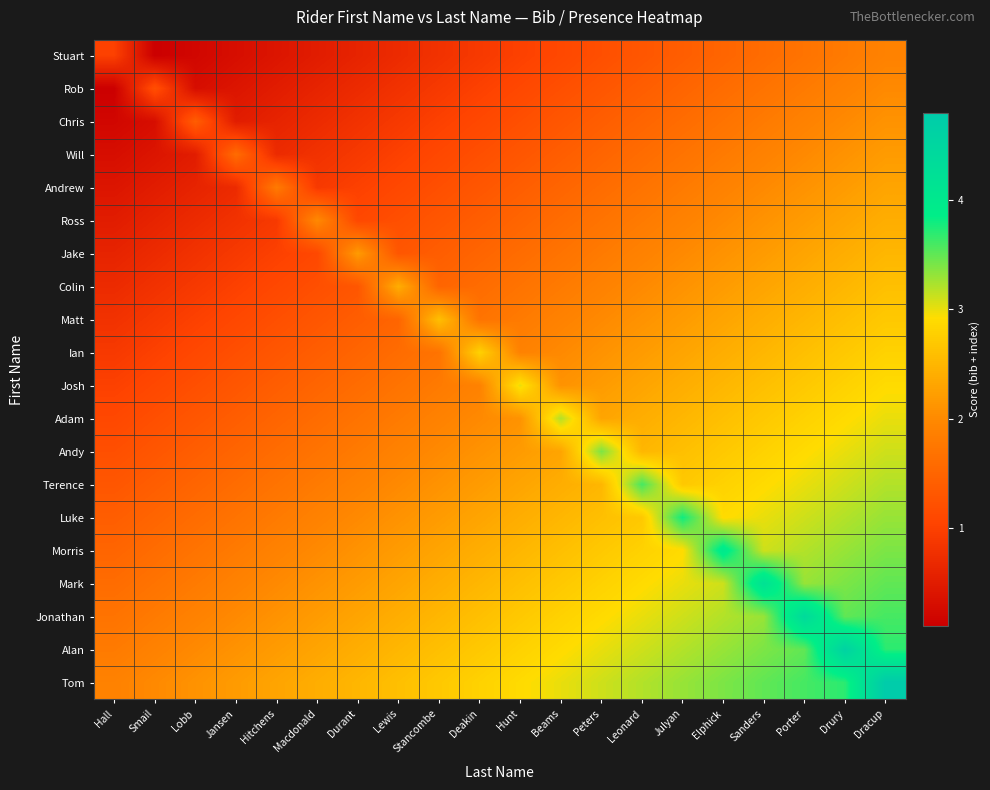

Reading left to right, list all the values displayed in this chart.

Stuart: Hall=1.0	Smail=0.1	Lobb=0.2	Jansen=0.3	Hitchens=0.4	Macdonald=0.5	Durant=0.6	Lewis=0.7	Stancombe=0.8	Deakin=0.9	Hunt=1.0	Beams=1.1	Peters=1.2	Leonard=1.3	Julyan=1.4	Elphick=1.5	Sanders=1.6	Porter=1.7	Drury=1.8	Dracup=1.9
Rob: Hall=0.1	Smail=1.2	Lobb=0.3	Jansen=0.4	Hitchens=0.5	Macdonald=0.6	Durant=0.7	Lewis=0.8	Stancombe=0.9	Deakin=1.0	Hunt=1.1	Beams=1.2	Peters=1.3	Leonard=1.4	Julyan=1.5	Elphick=1.6	Sanders=1.7	Porter=1.8	Drury=1.9	Dracup=2.0
Chris: Hall=0.2	Smail=0.3	Lobb=1.4	Jansen=0.5	Hitchens=0.6	Macdonald=0.7	Durant=0.8	Lewis=0.9	Stancombe=1.0	Deakin=1.1	Hunt=1.2	Beams=1.3	Peters=1.4	Leonard=1.5	Julyan=1.6	Elphick=1.7	Sanders=1.8	Porter=1.9	Drury=2.0	Dracup=2.1
Will: Hall=0.3	Smail=0.4	Lobb=0.5	Jansen=1.6	Hitchens=0.7	Macdonald=0.8	Durant=0.9	Lewis=1.0	Stancombe=1.1	Deakin=1.2	Hunt=1.3	Beams=1.4	Peters=1.5	Leonard=1.6	Julyan=1.7	Elphick=1.8	Sanders=1.9	Porter=2.0	Drury=2.1	Dracup=2.2
Andrew: Hall=0.4	Smail=0.5	Lobb=0.6	Jansen=0.7	Hitchens=1.8	Macdonald=0.9	Durant=1.0	Lewis=1.1	Stancombe=1.2	Deakin=1.3	Hunt=1.4	Beams=1.5	Peters=1.6	Leonard=1.7	Julyan=1.8	Elphick=1.9	Sanders=2.0	Porter=2.1	Drury=2.2	Dracup=2.3
Ross: Hall=0.5	Smail=0.6	Lobb=0.7	Jansen=0.8	Hitchens=0.9	Macdonald=2.0	Durant=1.1	Lewis=1.2	Stancombe=1.3	Deakin=1.4	Hunt=1.5	Beams=1.6	Peters=1.7	Leonard=1.8	Julyan=1.9	Elphick=2.0	Sanders=2.1	Porter=2.2	Drury=2.3	Dracup=2.4
Jake: Hall=0.6	Smail=0.7	Lobb=0.8	Jansen=0.9	Hitchens=1.0	Macdonald=1.1	Durant=2.2	Lewis=1.3	Stancombe=1.4	Deakin=1.5	Hunt=1.6	Beams=1.7	Peters=1.8	Leonard=1.9	Julyan=2.0	Elphick=2.1	Sanders=2.2	Porter=2.3	Drury=2.4	Dracup=2.5
Colin: Hall=0.7	Smail=0.8	Lobb=0.9	Jansen=1.0	Hitchens=1.1	Macdonald=1.2	Durant=1.3	Lewis=2.4	Stancombe=1.5	Deakin=1.6	Hunt=1.7	Beams=1.8	Peters=1.9	Leonard=2.0	Julyan=2.1	Elphick=2.2	Sanders=2.3	Porter=2.4	Drury=2.5	Dracup=2.6
Matt: Hall=0.8	Smail=0.9	Lobb=1.0	Jansen=1.1	Hitchens=1.2	Macdonald=1.3	Durant=1.4	Lewis=1.5	Stancombe=2.6	Deakin=1.7	Hunt=1.8	Beams=1.9	Peters=2.0	Leonard=2.1	Julyan=2.2	Elphick=2.3	Sanders=2.4	Porter=2.5	Drury=2.6	Dracup=2.7
Ian: Hall=0.9	Smail=1.0	Lobb=1.1	Jansen=1.2	Hitchens=1.3	Macdonald=1.4	Durant=1.5	Lewis=1.6	Stancombe=1.7	Deakin=2.8	Hunt=1.9	Beams=2.0	Peters=2.1	Leonard=2.2	Julyan=2.3	Elphick=2.4	Sanders=2.5	Porter=2.6	Drury=2.7	Dracup=2.8
Josh: Hall=1.0	Smail=1.1	Lobb=1.2	Jansen=1.3	Hitchens=1.4	Macdonald=1.5	Durant=1.6	Lewis=1.7	Stancombe=1.8	Deakin=1.9	Hunt=3.0	Beams=2.1	Peters=2.2	Leonard=2.3	Julyan=2.4	Elphick=2.5	Sanders=2.6	Porter=2.7	Drury=2.8	Dracup=2.9
Adam: Hall=1.1	Smail=1.2	Lobb=1.3	Jansen=1.4	Hitchens=1.5	Macdonald=1.6	Durant=1.7	Lewis=1.8	Stancombe=1.9	Deakin=2.0	Hunt=2.1	Beams=3.2	Peters=2.3	Leonard=2.4	Julyan=2.5	Elphick=2.6	Sanders=2.7	Porter=2.8	Drury=2.9	Dracup=3.0
Andy: Hall=1.2	Smail=1.3	Lobb=1.4	Jansen=1.5	Hitchens=1.6	Macdonald=1.7	Durant=1.8	Lewis=1.9	Stancombe=2.0	Deakin=2.1	Hunt=2.2	Beams=2.3	Peters=3.4	Leonard=2.5	Julyan=2.6	Elphick=2.7	Sanders=2.8	Porter=2.9	Drury=3.0	Dracup=3.1
Terence: Hall=1.3	Smail=1.4	Lobb=1.5	Jansen=1.6	Hitchens=1.7	Macdonald=1.8	Durant=1.9	Lewis=2.0	Stancombe=2.1	Deakin=2.2	Hunt=2.3	Beams=2.4	Peters=2.5	Leonard=3.6	Julyan=2.7	Elphick=2.8	Sanders=2.9	Porter=3.0	Drury=3.1	Dracup=3.2
Luke: Hall=1.4	Smail=1.5	Lobb=1.6	Jansen=1.7	Hitchens=1.8	Macdonald=1.9	Durant=2.0	Lewis=2.1	Stancombe=2.2	Deakin=2.3	Hunt=2.4	Beams=2.5	Peters=2.6	Leonard=2.7	Julyan=3.8	Elphick=2.9	Sanders=3.0	Porter=3.1	Drury=3.2	Dracup=3.3
Morris: Hall=1.5	Smail=1.6	Lobb=1.7	Jansen=1.8	Hitchens=1.9	Macdonald=2.0	Durant=2.1	Lewis=2.2	Stancombe=2.3	Deakin=2.4	Hunt=2.5	Beams=2.6	Peters=2.7	Leonard=2.8	Julyan=2.9	Elphick=4.0	Sanders=3.1	Porter=3.2	Drury=3.3	Dracup=3.4
Mark: Hall=1.6	Smail=1.7	Lobb=1.8	Jansen=1.9	Hitchens=2.0	Macdonald=2.1	Durant=2.2	Lewis=2.3	Stancombe=2.4	Deakin=2.5	Hunt=2.6	Beams=2.7	Peters=2.8	Leonard=2.9	Julyan=3.0	Elphick=3.1	Sanders=4.2	Porter=3.3	Drury=3.4	Dracup=3.5
Jonathan: Hall=1.7	Smail=1.8	Lobb=1.9	Jansen=2.0	Hitchens=2.1	Macdonald=2.2	Durant=2.3	Lewis=2.4	Stancombe=2.5	Deakin=2.6	Hunt=2.7	Beams=2.8	Peters=2.9	Leonard=3.0	Julyan=3.1	Elphick=3.2	Sanders=3.3	Porter=4.4	Drury=3.5	Dracup=3.6
Alan: Hall=1.8	Smail=1.9	Lobb=2.0	Jansen=2.1	Hitchens=2.2	Macdonald=2.3	Durant=2.4	Lewis=2.5	Stancombe=2.6	Deakin=2.7	Hunt=2.8	Beams=2.9	Peters=3.0	Leonard=3.1	Julyan=3.2	Elphick=3.3	Sanders=3.4	Porter=3.5	Drury=4.6	Dracup=3.7
Tom: Hall=1.9	Smail=2.0	Lobb=2.1	Jansen=2.2	Hitchens=2.3	Macdonald=2.4	Durant=2.5	Lewis=2.6	Stancombe=2.7	Deakin=2.8	Hunt=2.9	Beams=3.0	Peters=3.1	Leonard=3.2	Julyan=3.3	Elphick=3.4	Sanders=3.5	Porter=3.6	Drury=3.7	Dracup=4.8